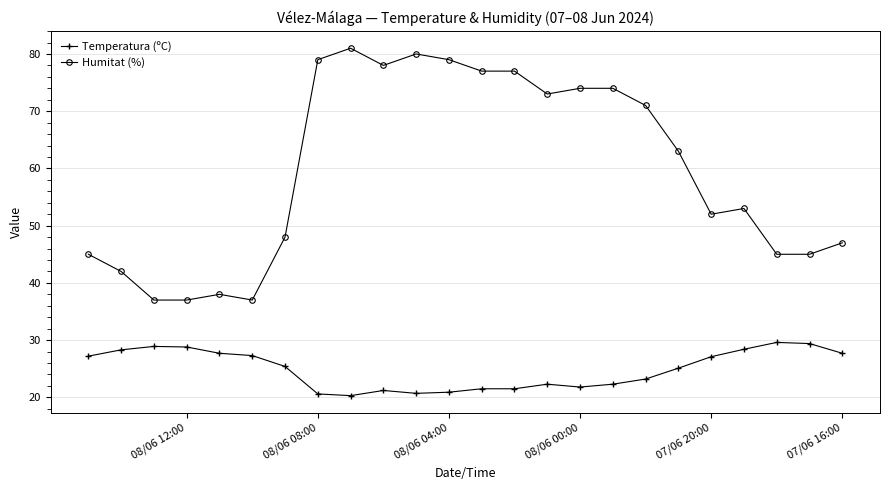

What is the minimum value for Temperatura (ºC)?

20.3